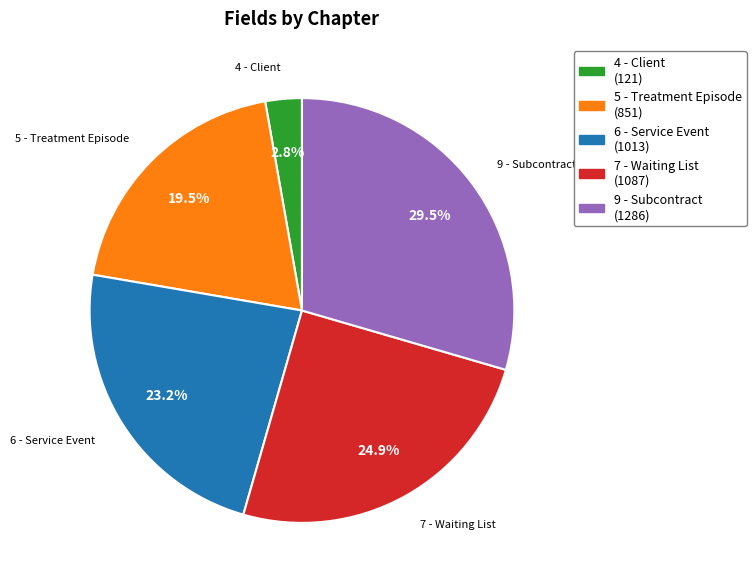

Count the number of slices in the pie.

5